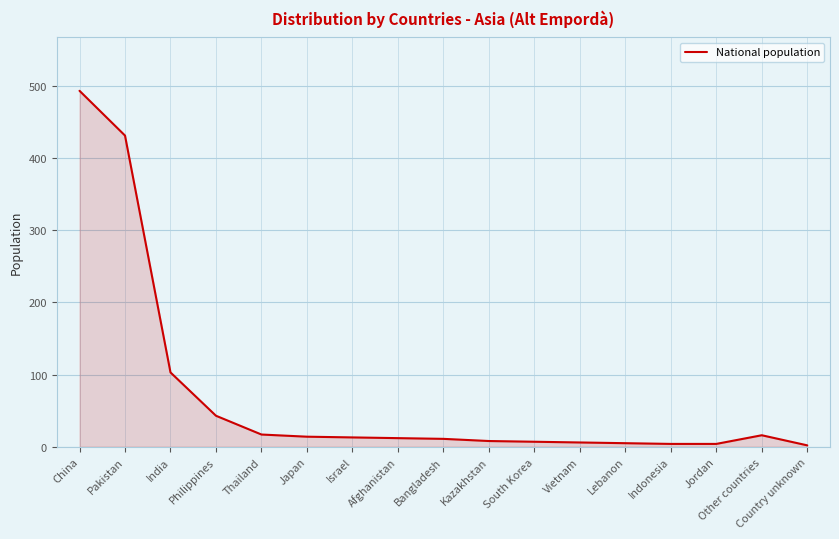

What is the change in value from Vietnam to Lebanon?

-1